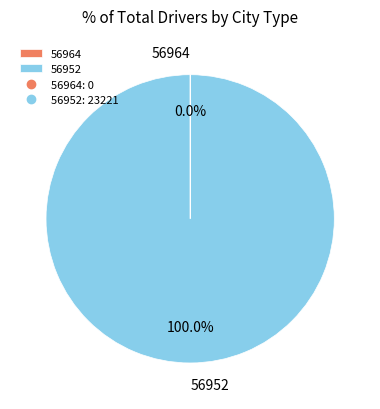

To the nearest percent, what percentage of the pie is 56952?

100%